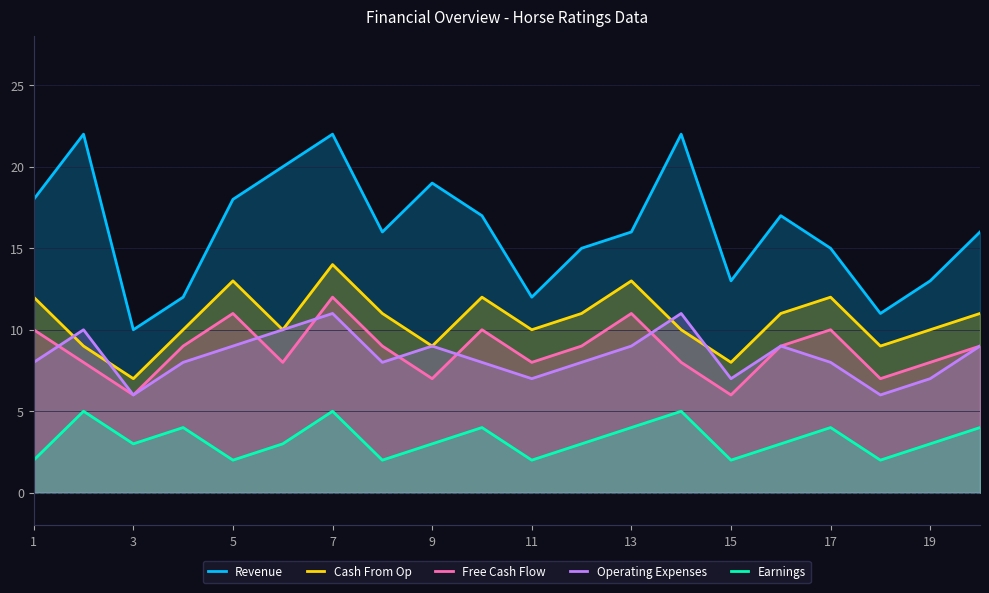

How many data points in Earnings are less than 3?

6